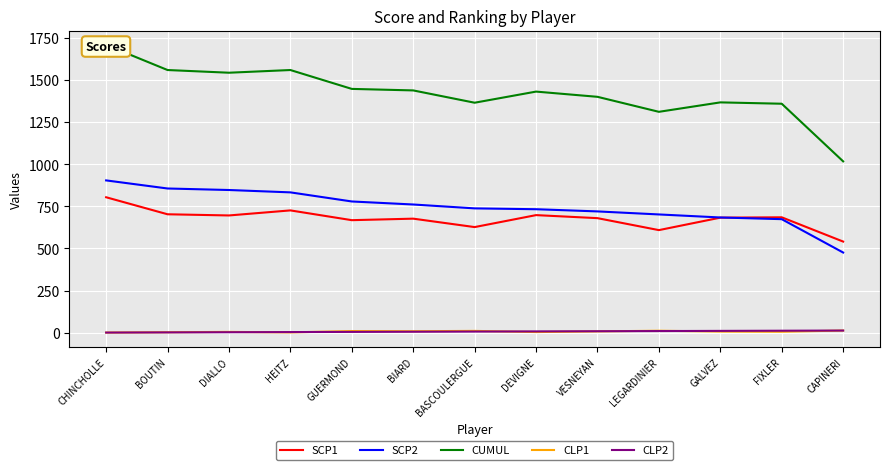

True or false: CLP1 and CUMUL cross at least once.

False